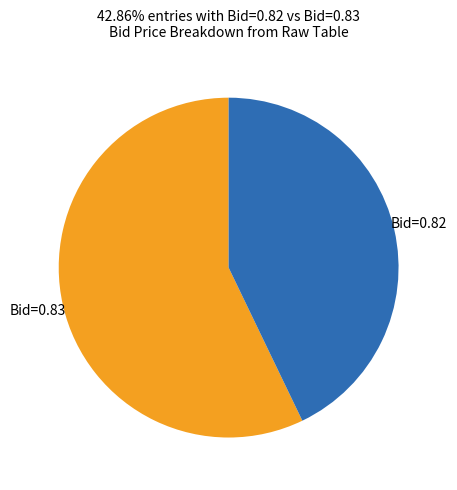

Is there a majority slice in this chart?

Yes